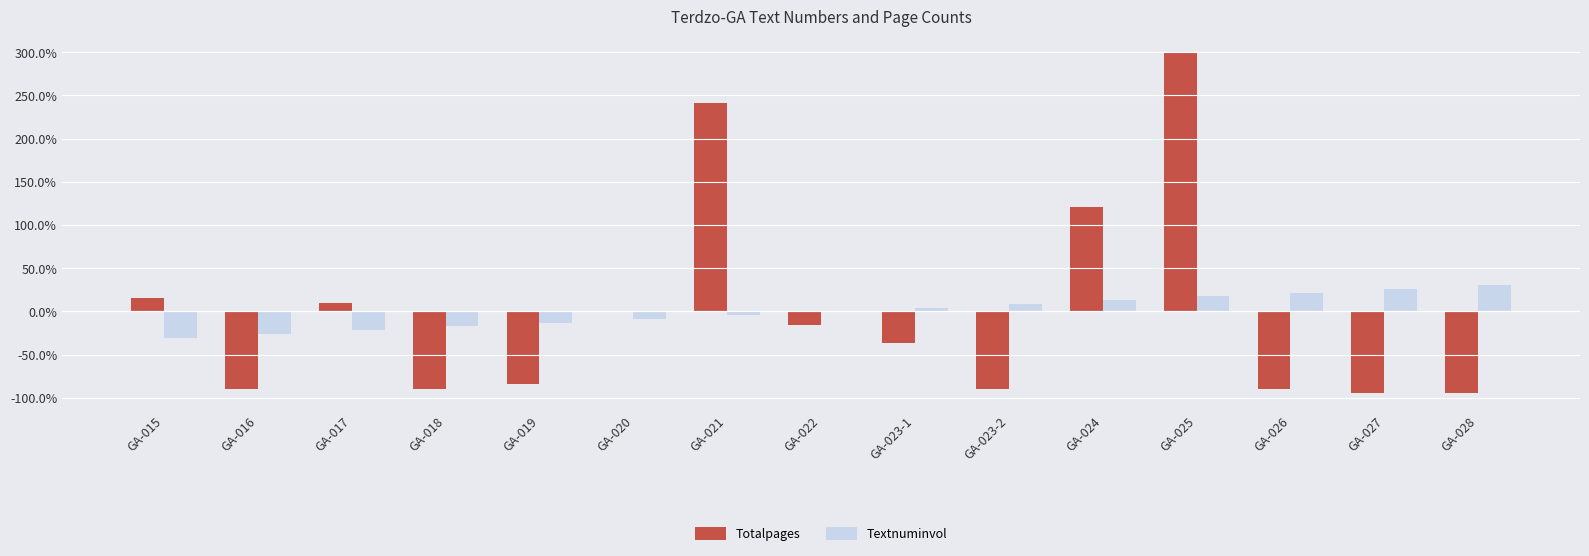

Does the chart contain stacked bars?

No